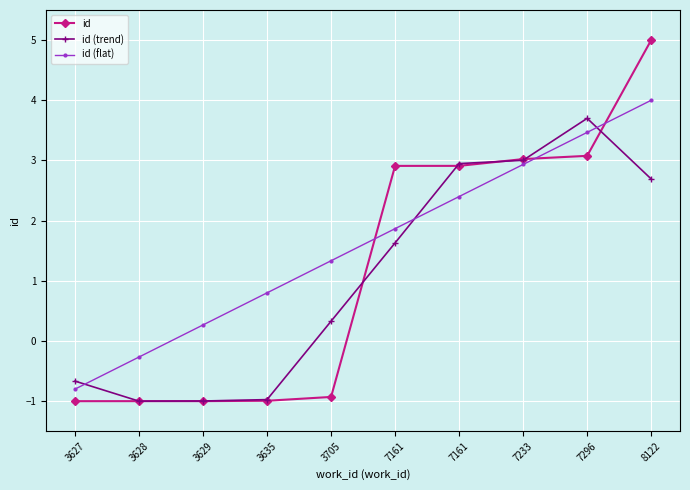

Between 3628 and 3635, which series saw the biggest shift?

id (flat)